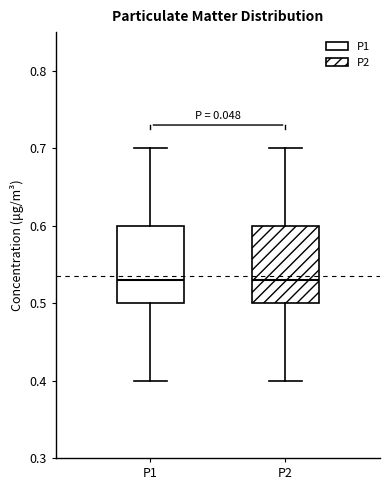

Reading left to right, transcribe this box plot: for each box, give where its median line is, the range the box spans, and where its two whiskers end, as read against the y-axis. The values are not printed on the chart, so give them approximately, as read against the axis.

P1: median 0.53, box 0.50 to 0.60, whiskers 0.40 to 0.70
P2: median 0.53, box 0.50 to 0.60, whiskers 0.40 to 0.70